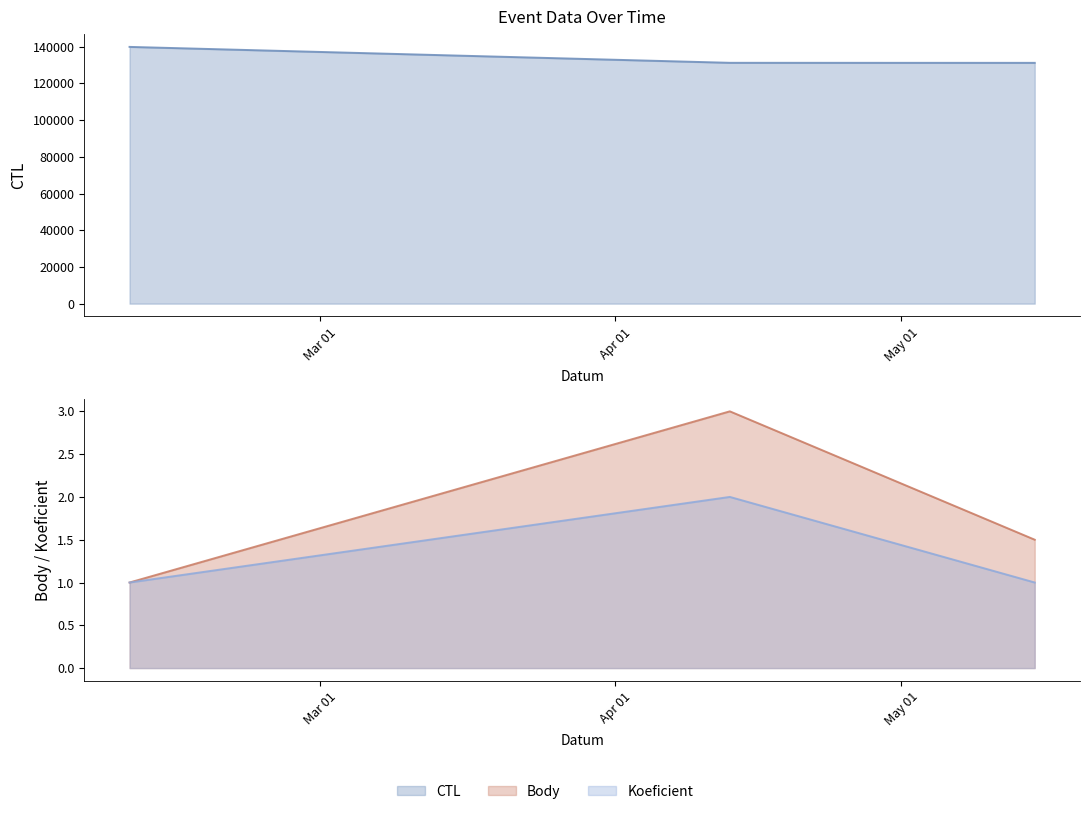

At how many categories does at least one series exceed 110164?

3